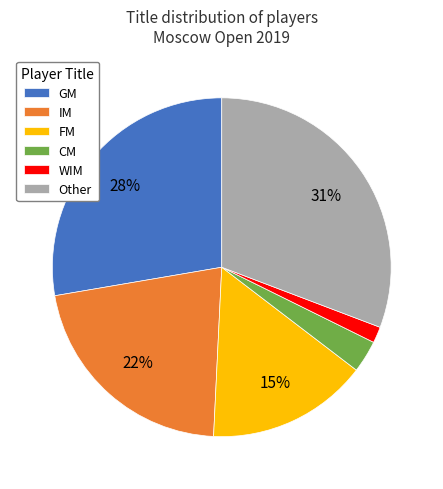

How many segments does this pie chart have?

6